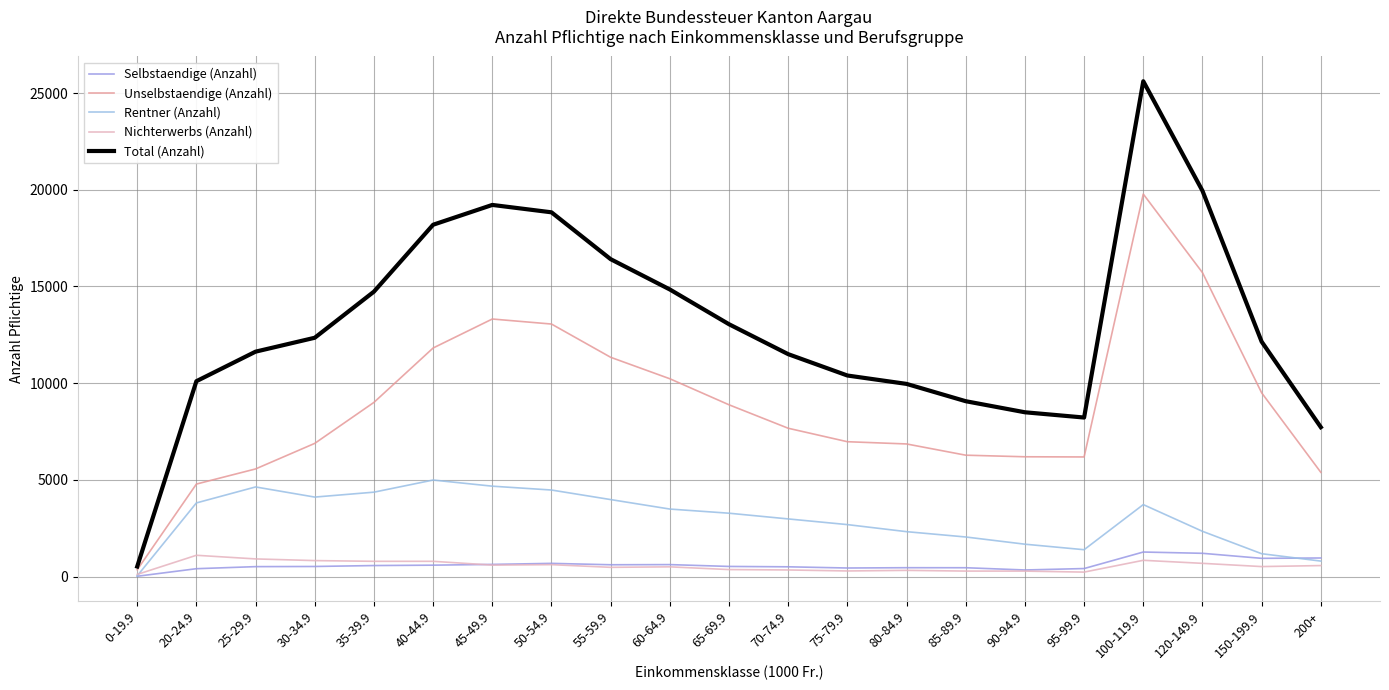

Between 35-39.9 and 150-199.9, which series saw the biggest shift?

Rentner (Anzahl)